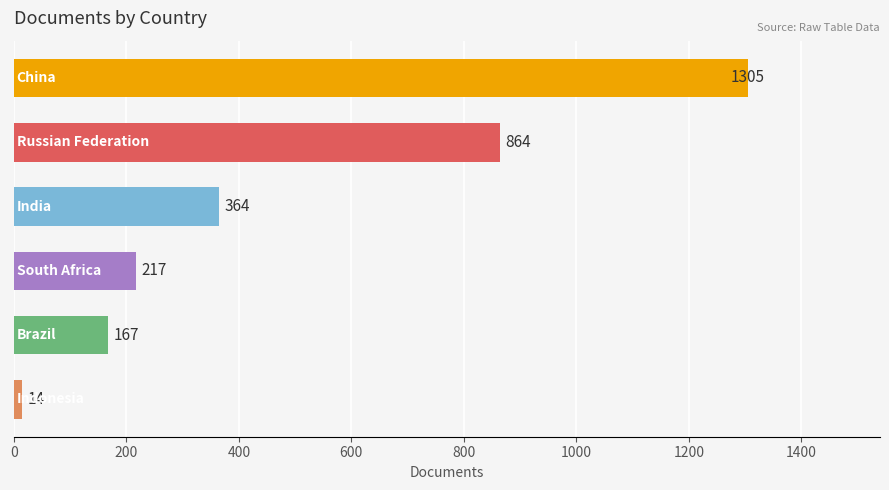

How many values are below 364?

3